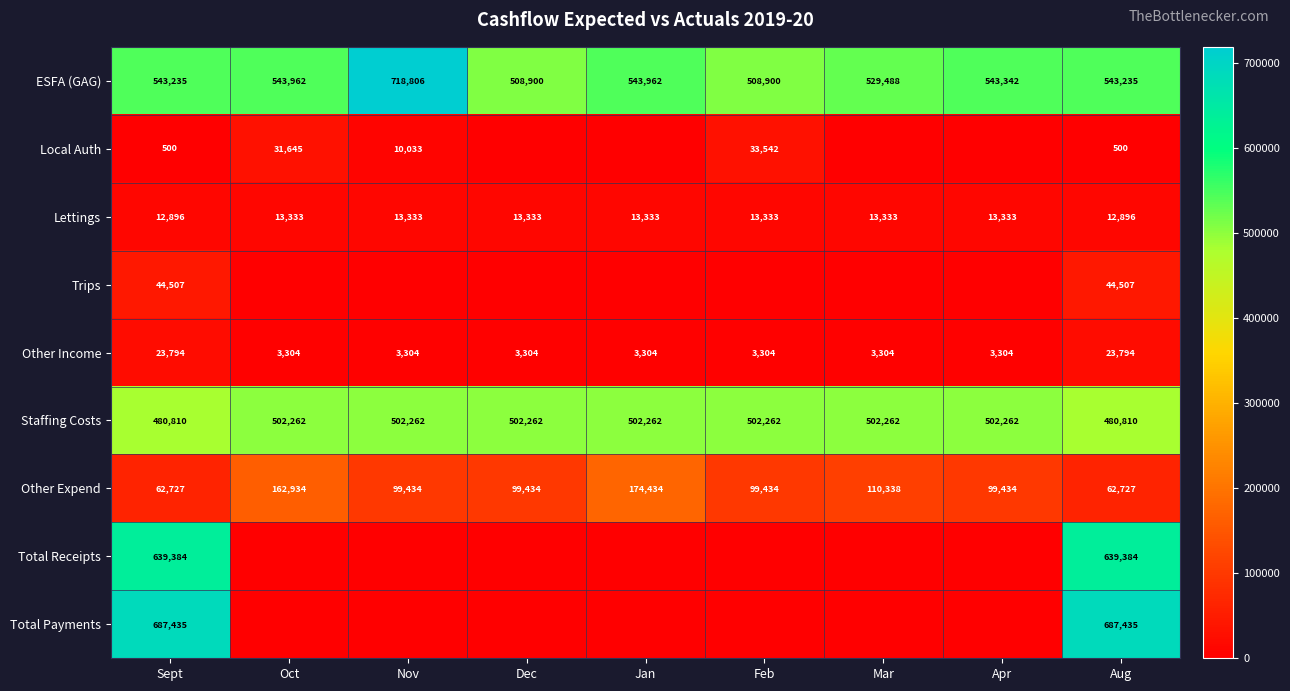

How many distinct data groups are displayed?

9